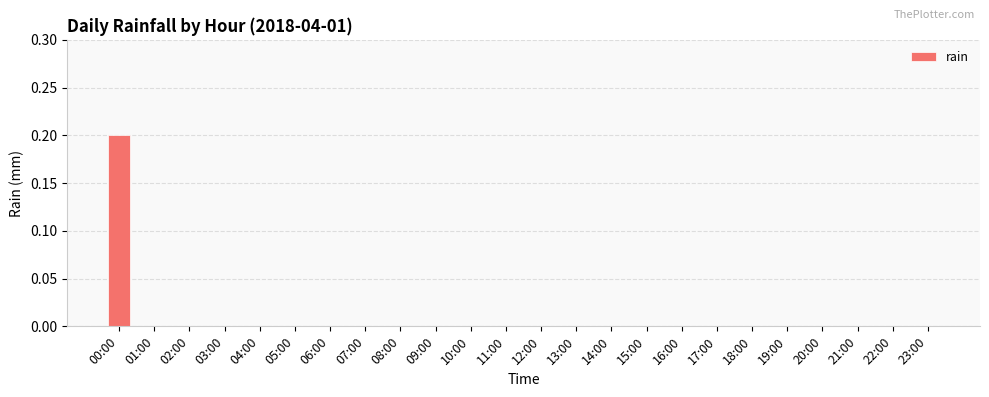

The chart shows a value of 0.0 at 19:00. True or false?

True